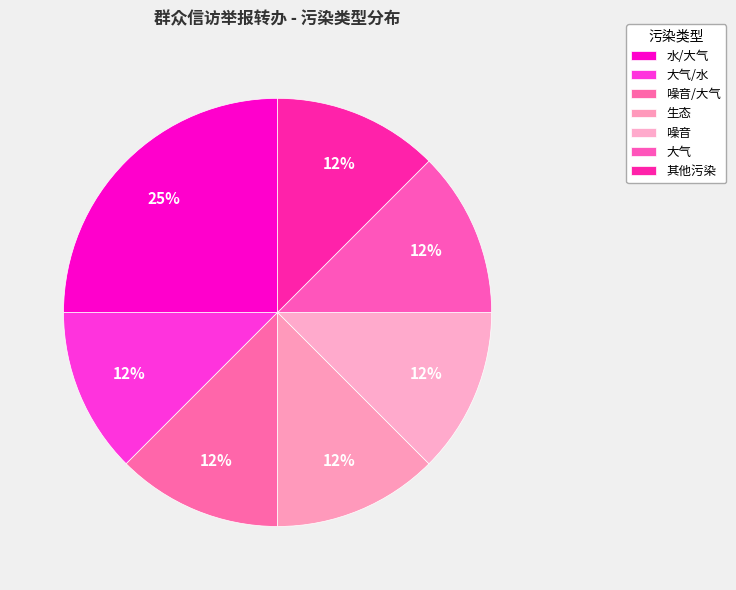

How many slices are in this pie chart?

7